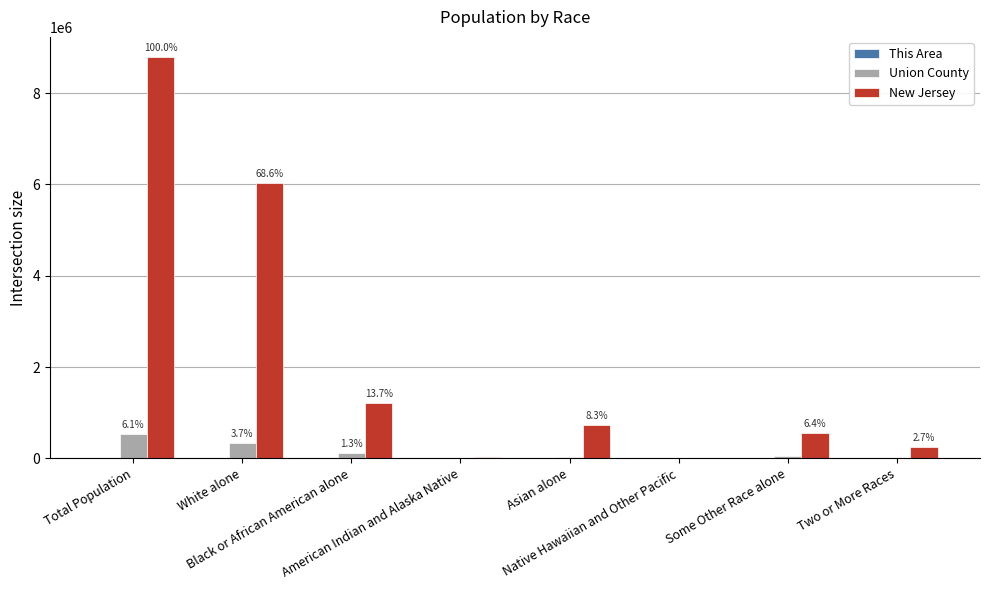

Which series has the largest total across all categories?

New Jersey